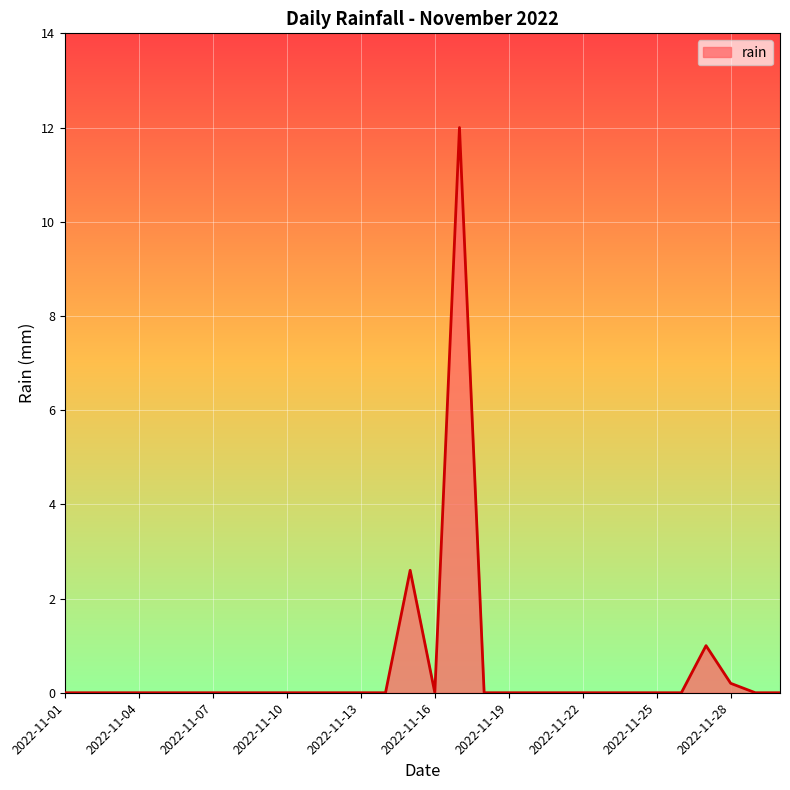

What is the greatest value displayed?

12.0